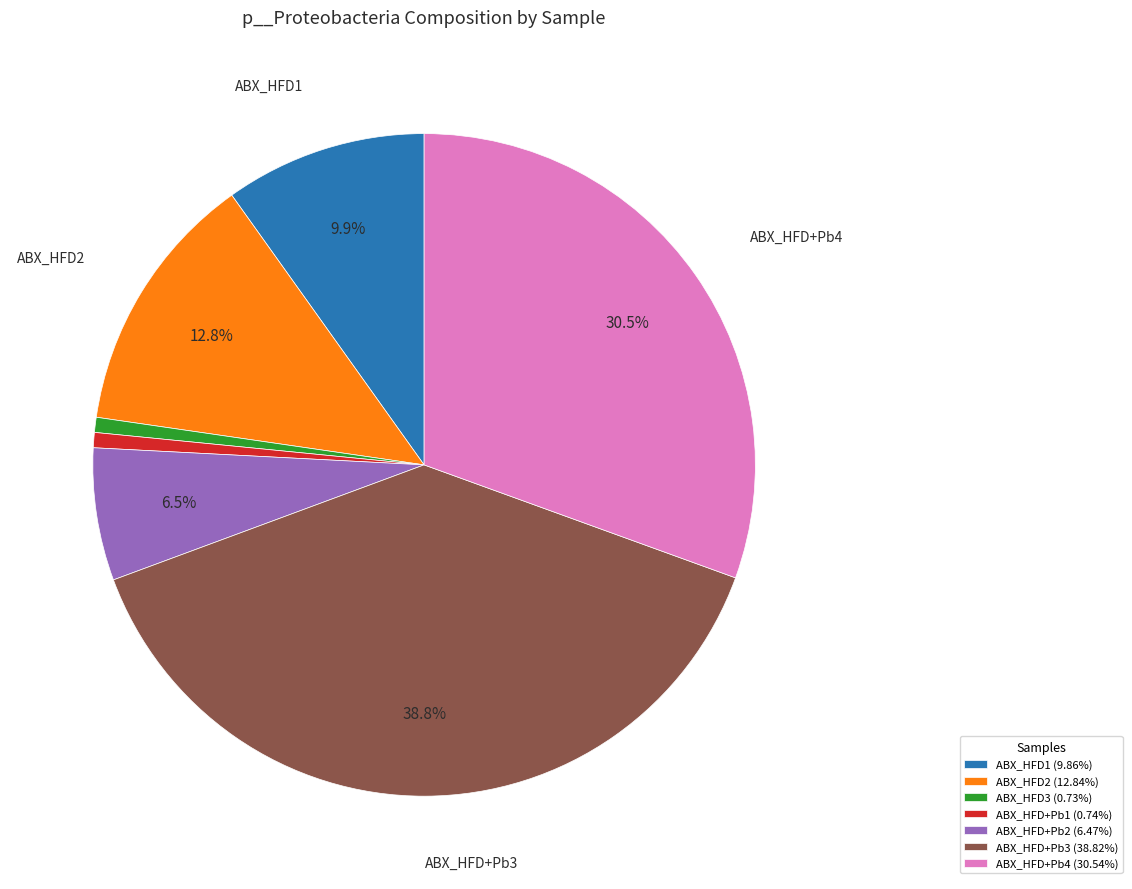

Is there any slice that represents more than half of the pie?

No